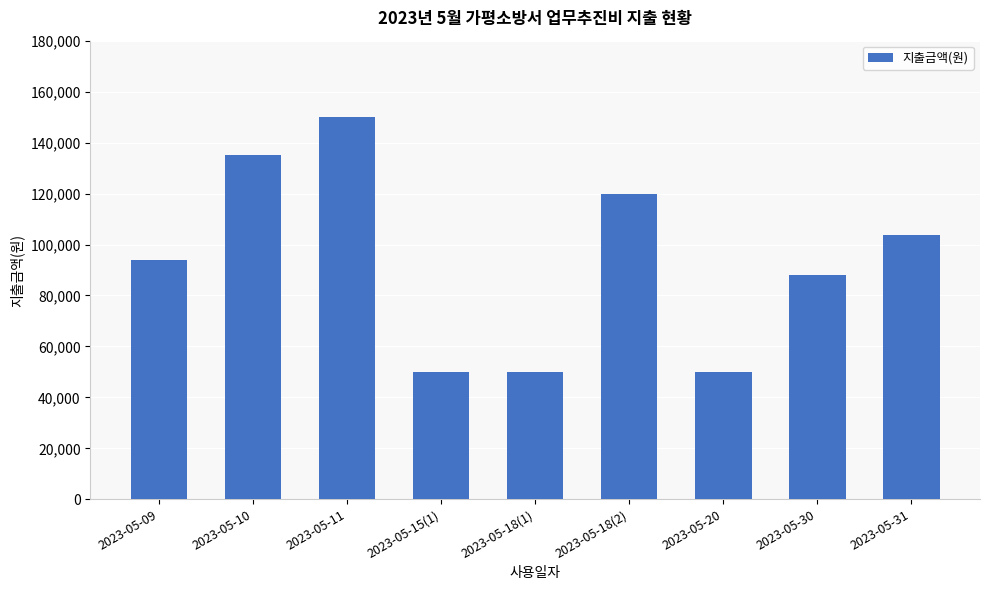

What is the value of the 1st bar from the left?

94000